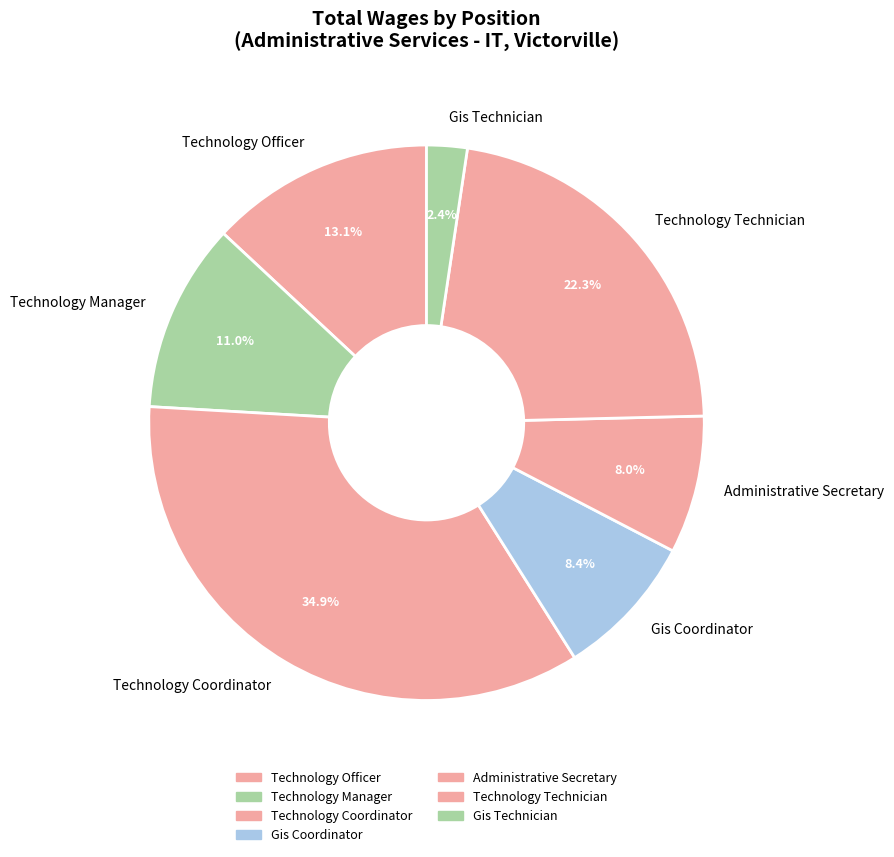

What is the total percentage of Gis Coordinator and Technology Technician?

30.7%